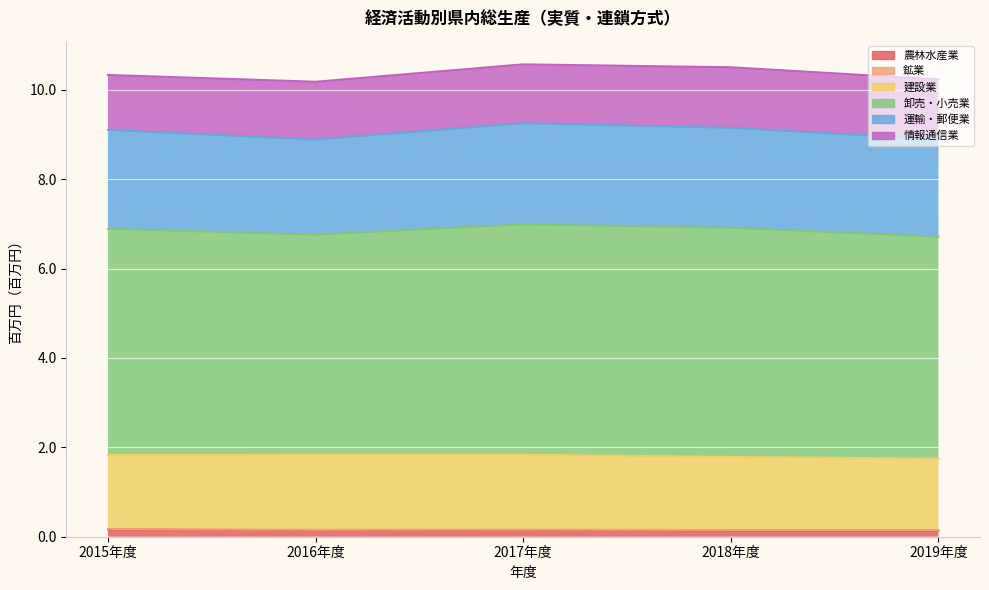

The value of 農林水産業 at 2018年度 is 0.1. True or false?

False